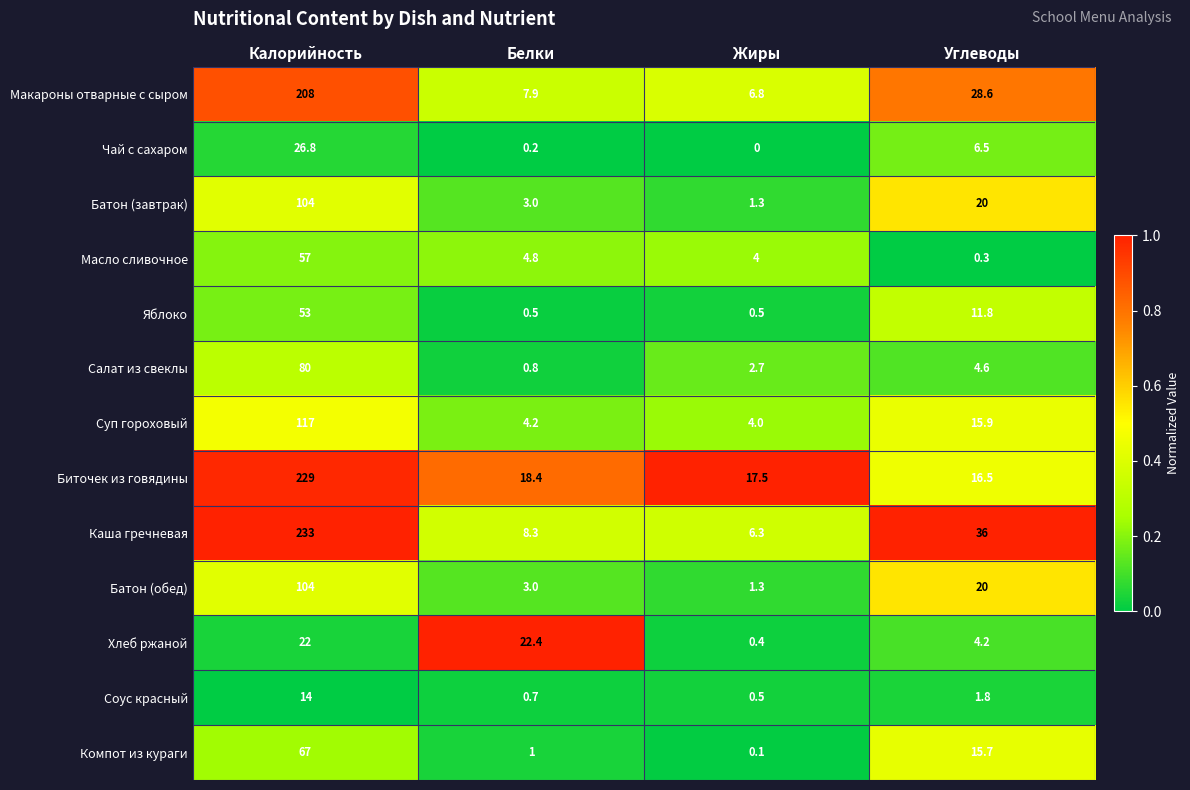

At which label does Батон (завтрак) first exceed 20?

Калорийность